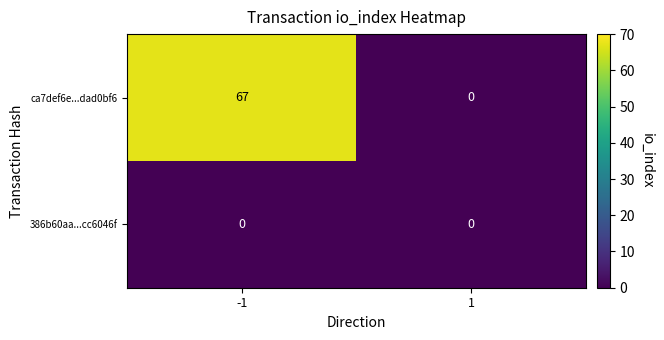

The value of 386b60aa...cc6046f at -1 is 0. True or false?

True